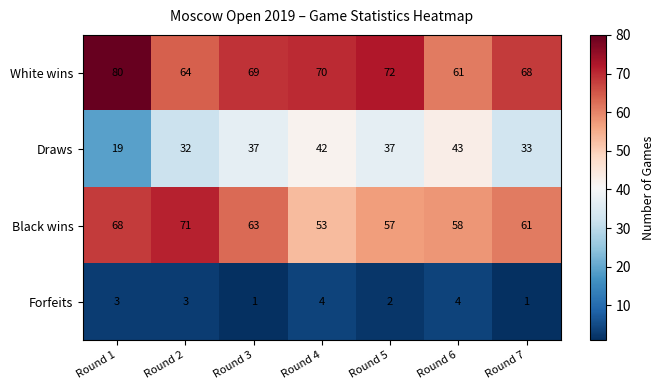

How many data points does each series have?

7